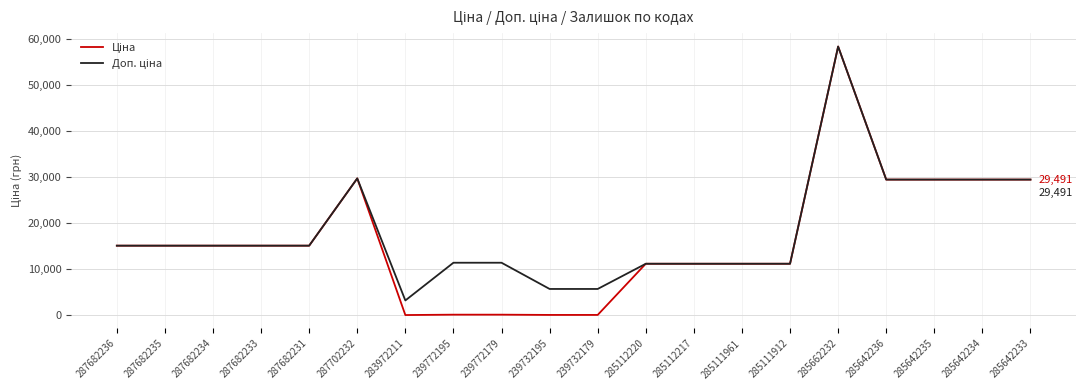

Count the number of data series in this chart.

2